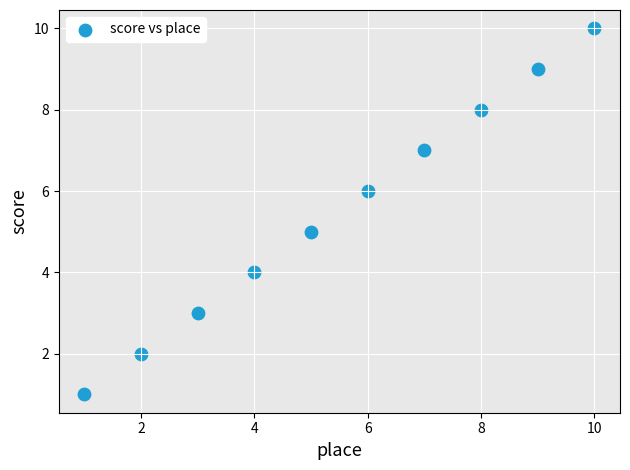

What is the range of X values (max minus min)?

9